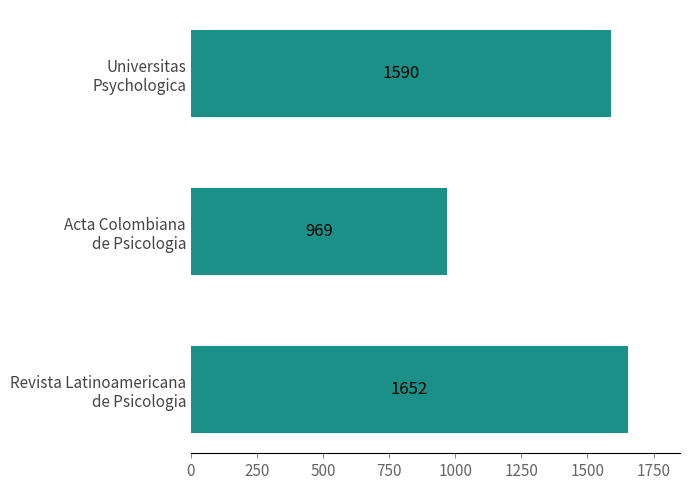

What is the difference between the second highest and minimum values?

621